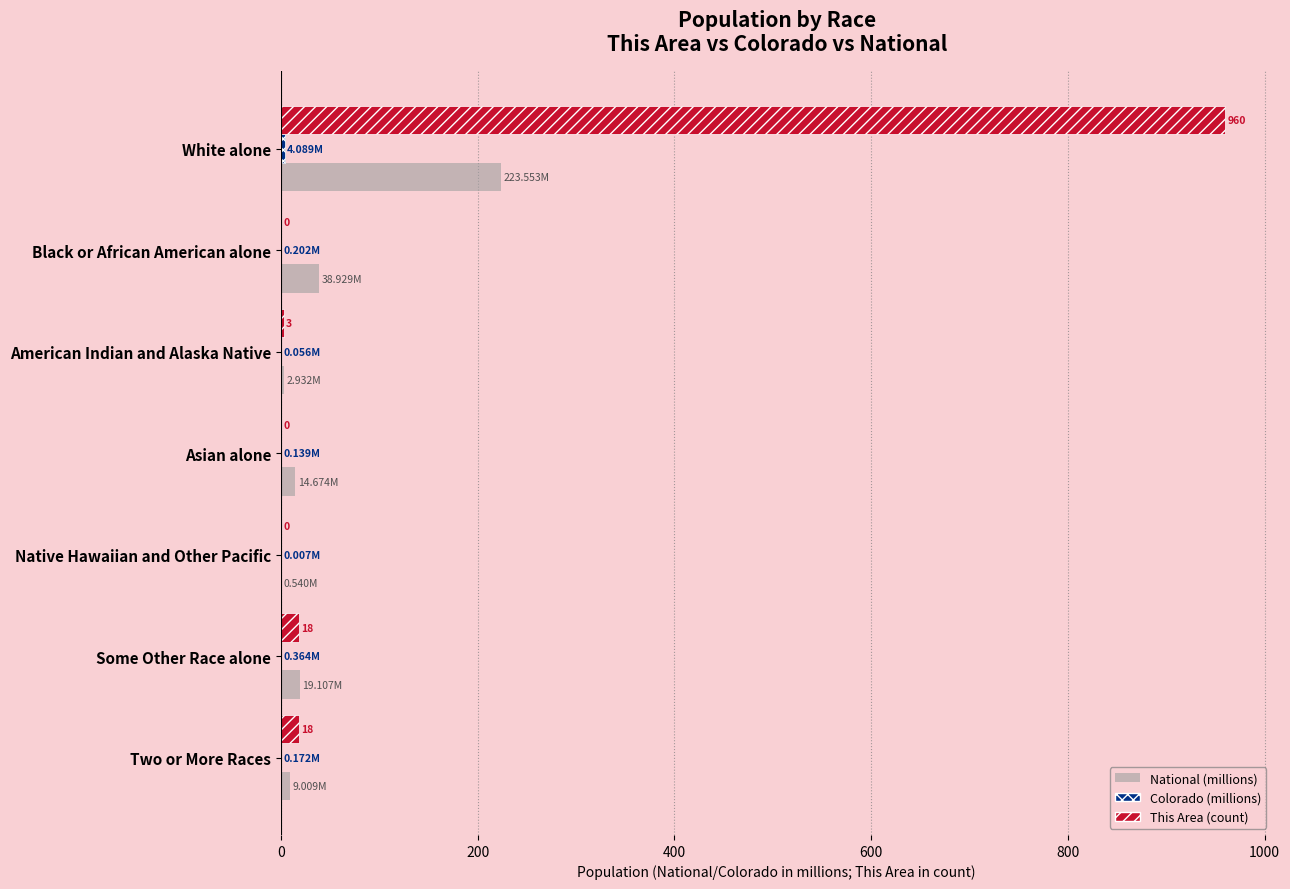

Which series changed the most between White alone and Native Hawaiian and Other Pacific?

This Area (count)